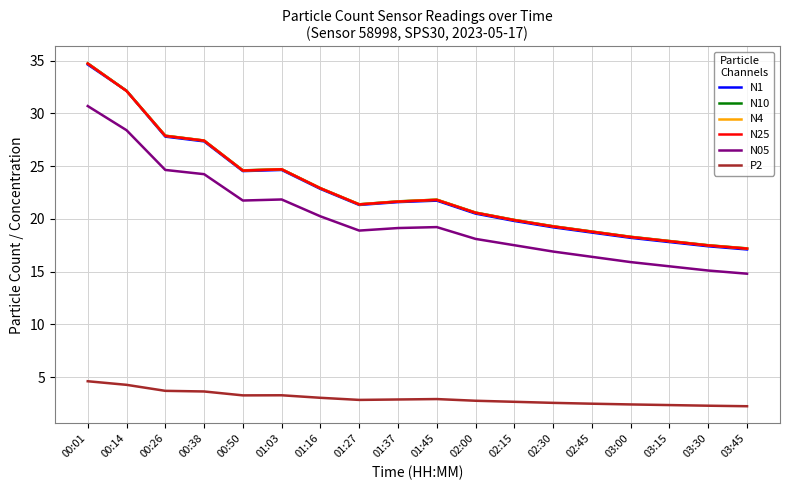

What is the maximum value shown in the chart?

34.8